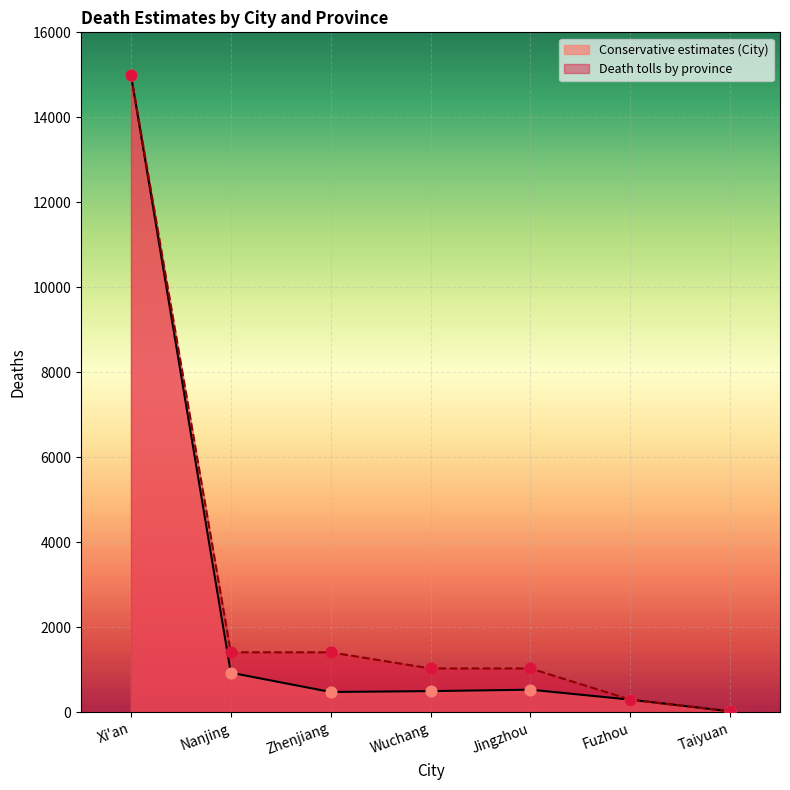

Which series reaches the minimum Y coordinate?

Conservative estimates of deaths (City)